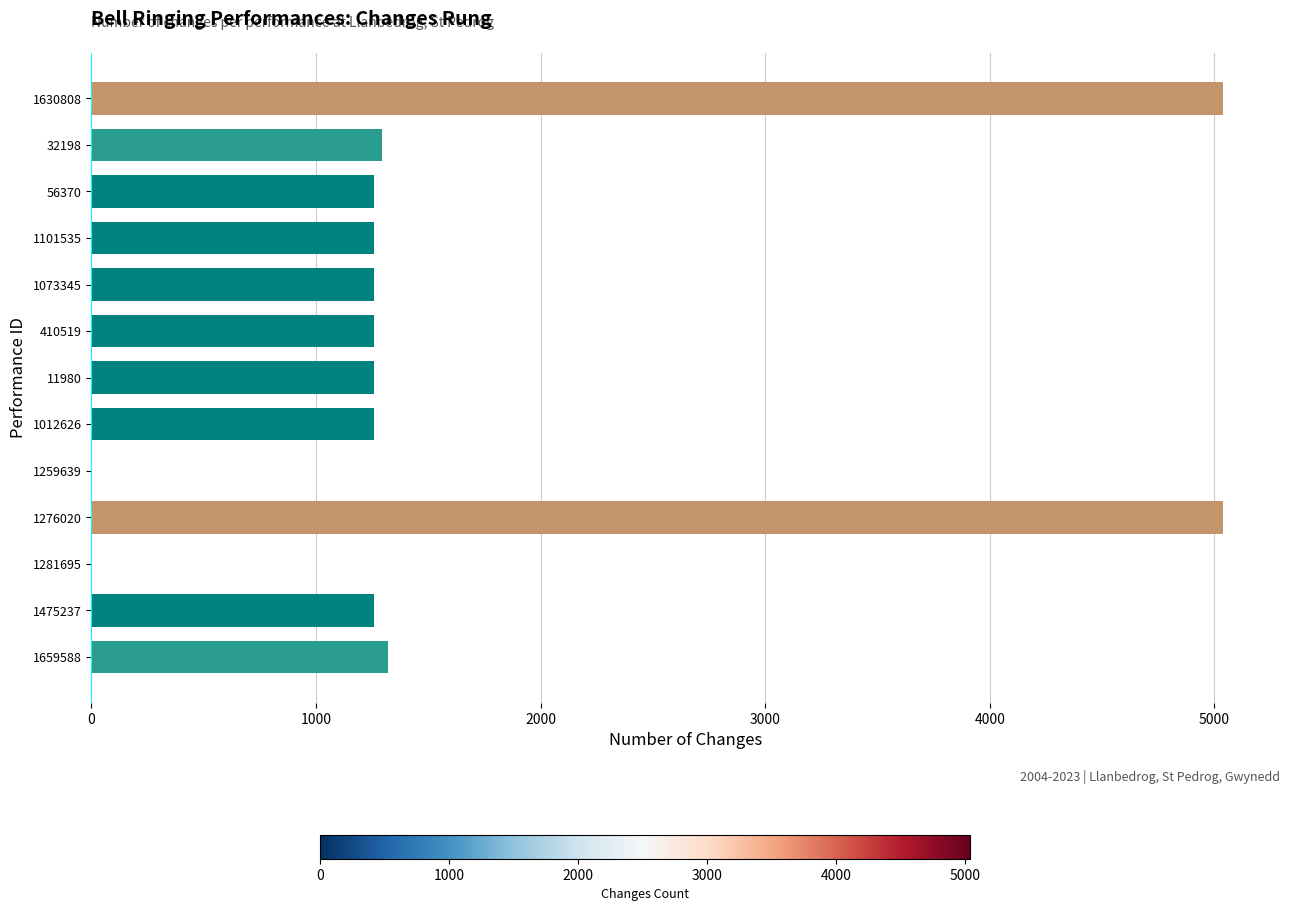

What is the greatest value displayed?

5040